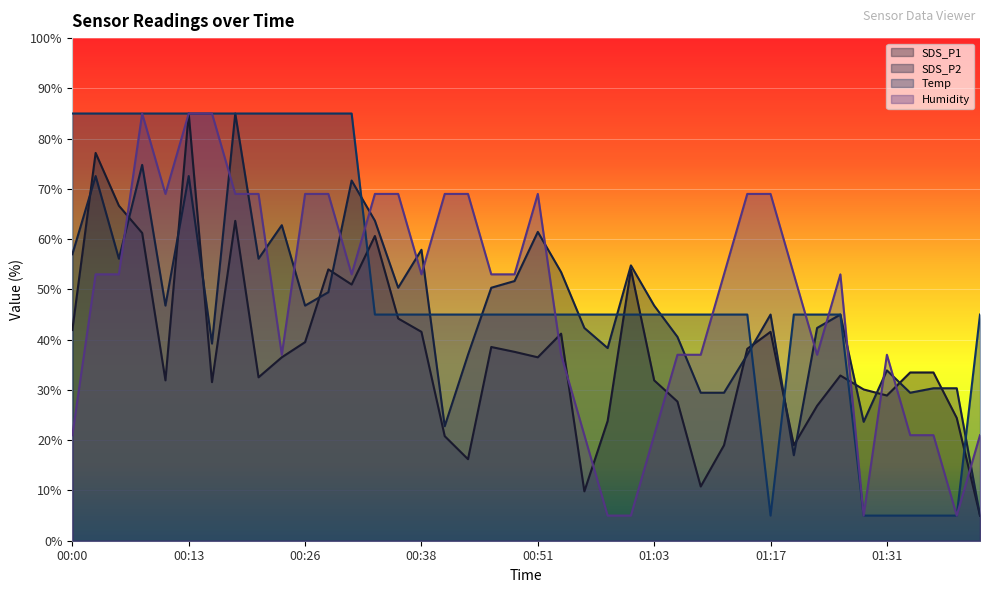

What is the total value across all series at 00:36?

208.5